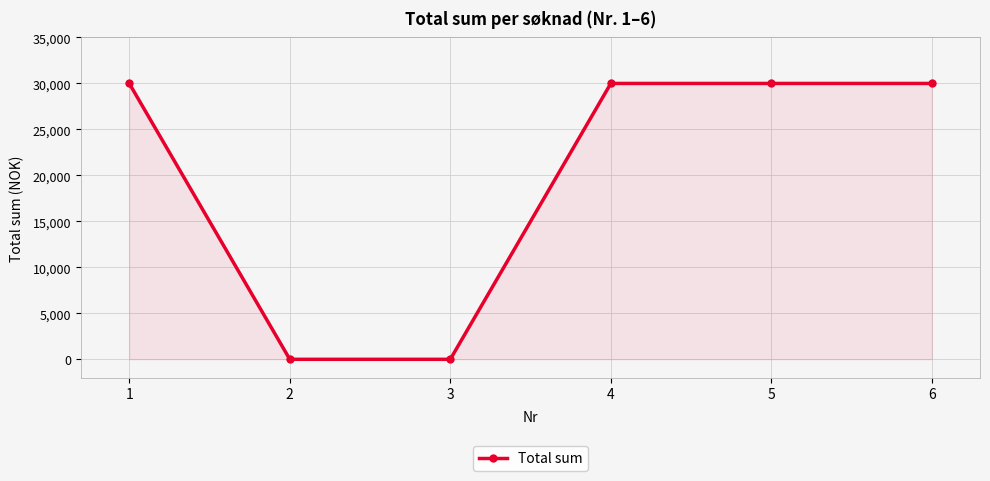

Reading left to right, extract all data points from this chart.

30000	0	0	30000	30000	30000